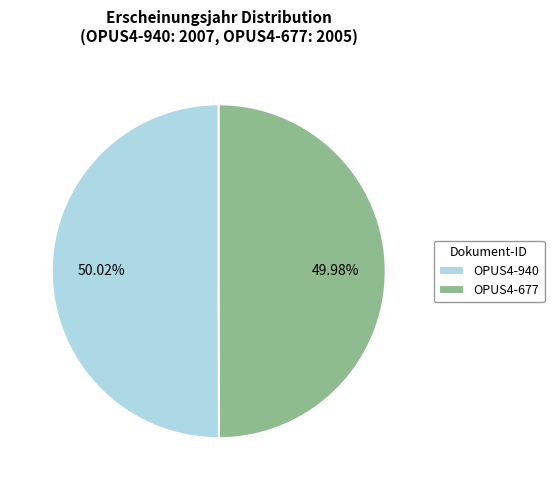

How many slices are in this pie chart?

2